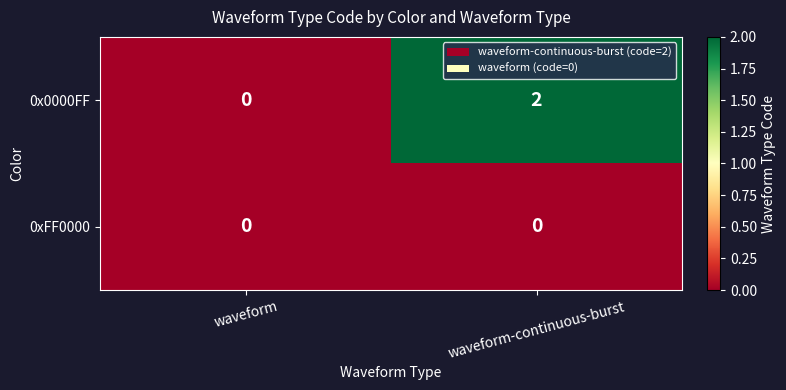

At which label is 0x0000FF closest to 1?

waveform